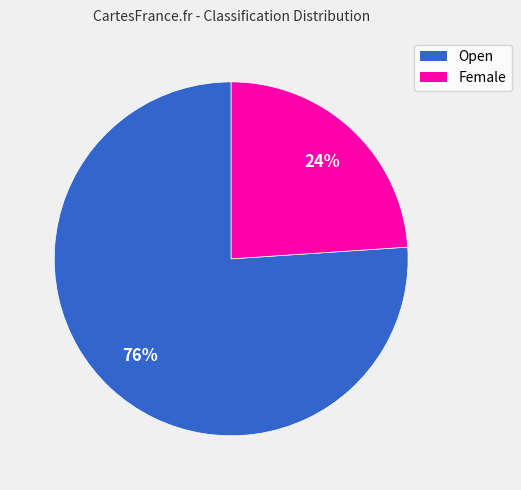

Is the sum of Open and Female greater than half?

Yes